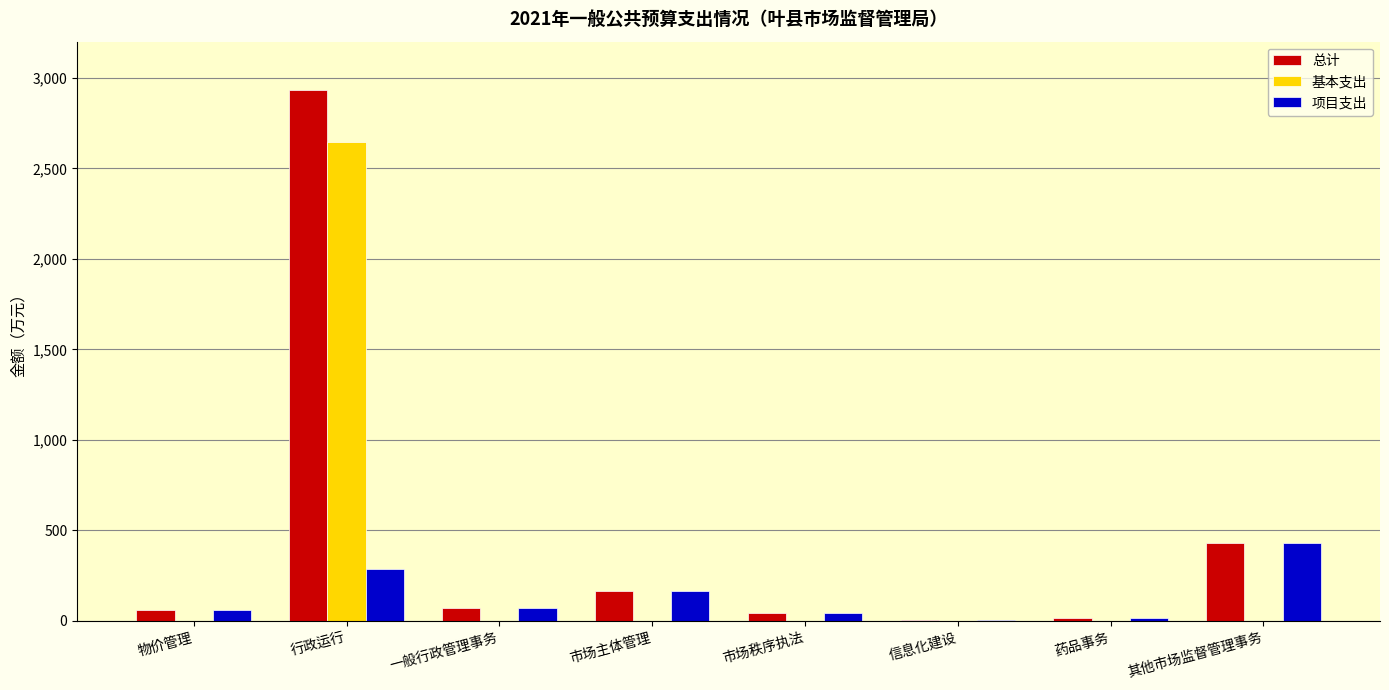

Where is 总计 nearest to the value 1468?

其他市场监督管理事务